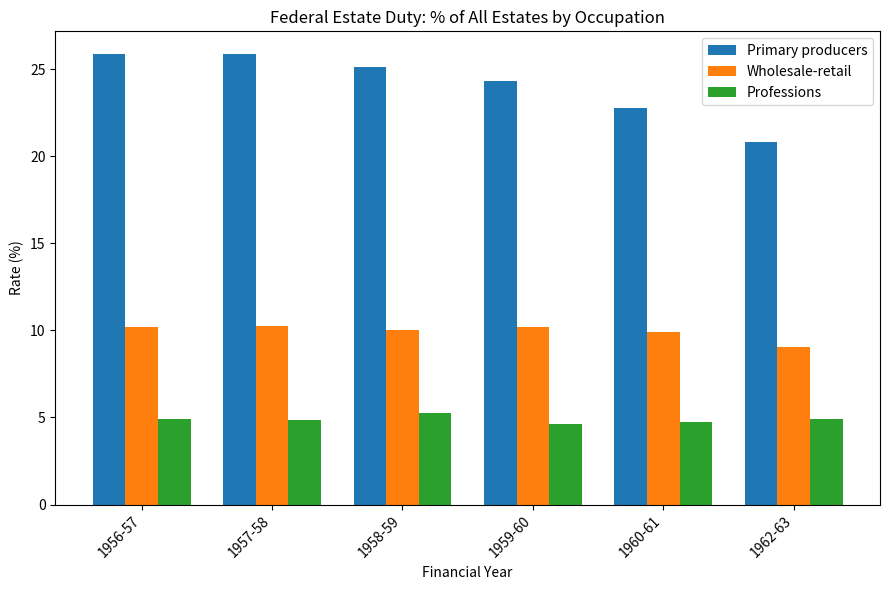

Where is Wholesale-retail nearest to the value 9?

1962-63